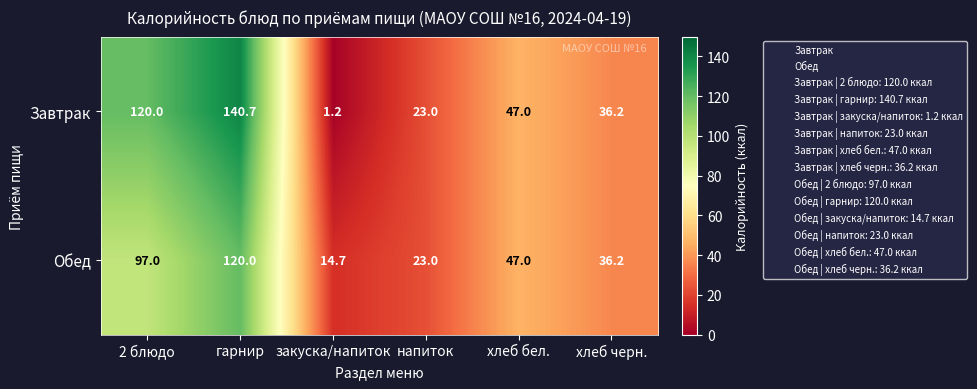

What is the difference between the second highest and minimum values in the Завтрак series?

118.8